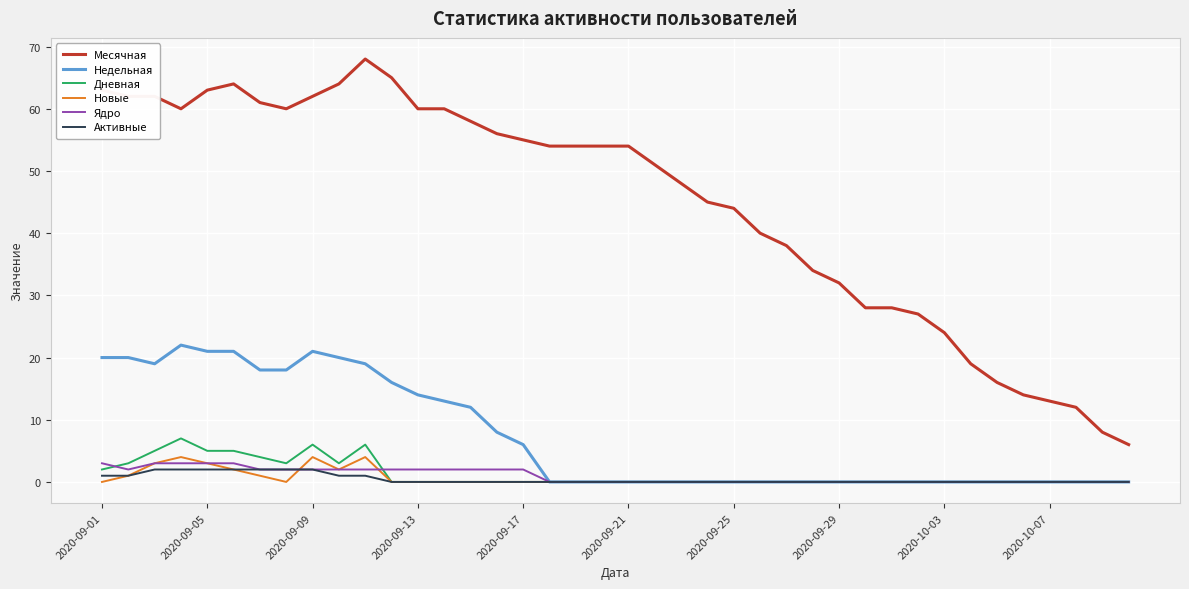

What is the sum of all Ядро values?

39